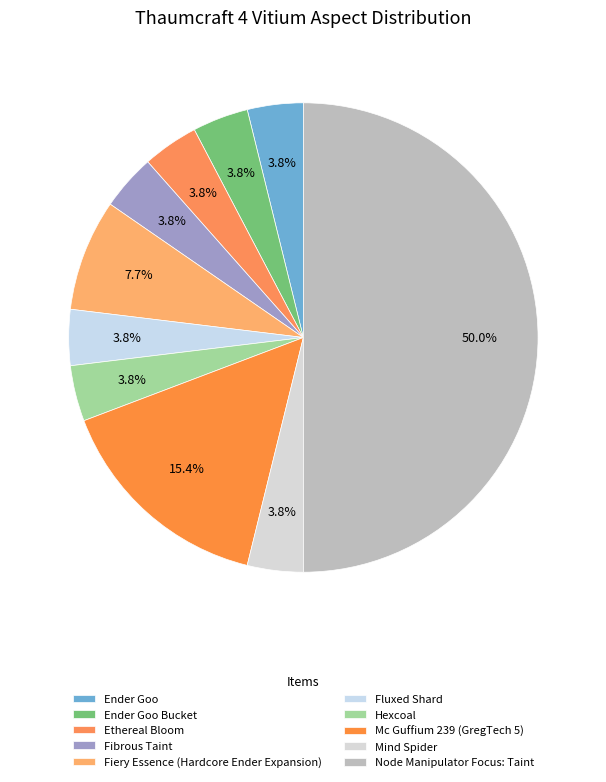

How many segments does this pie chart have?

10